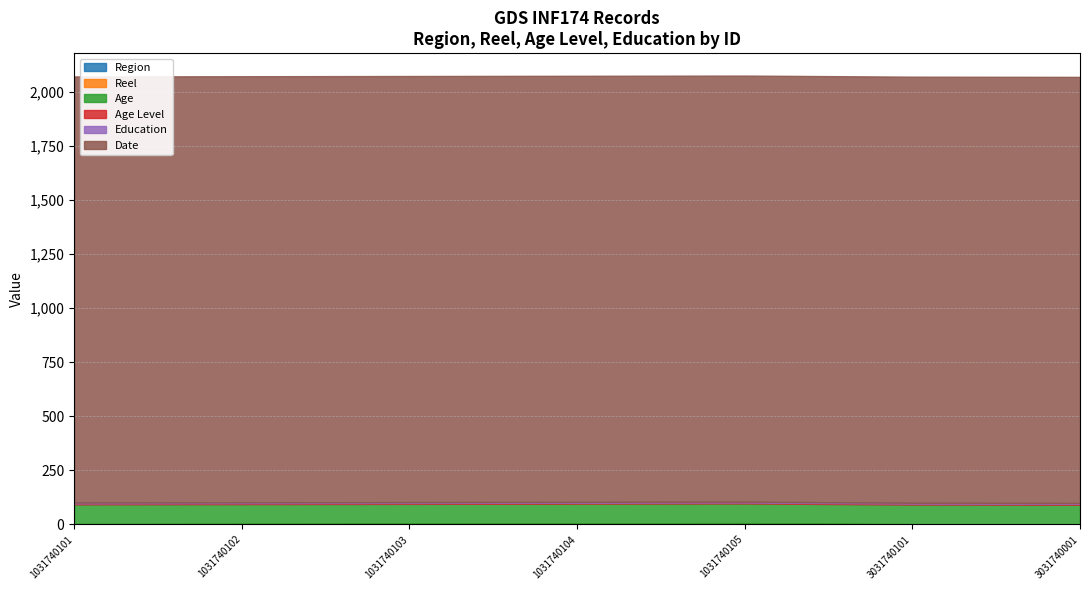

What is the total value across all series at 3031740101?

2070